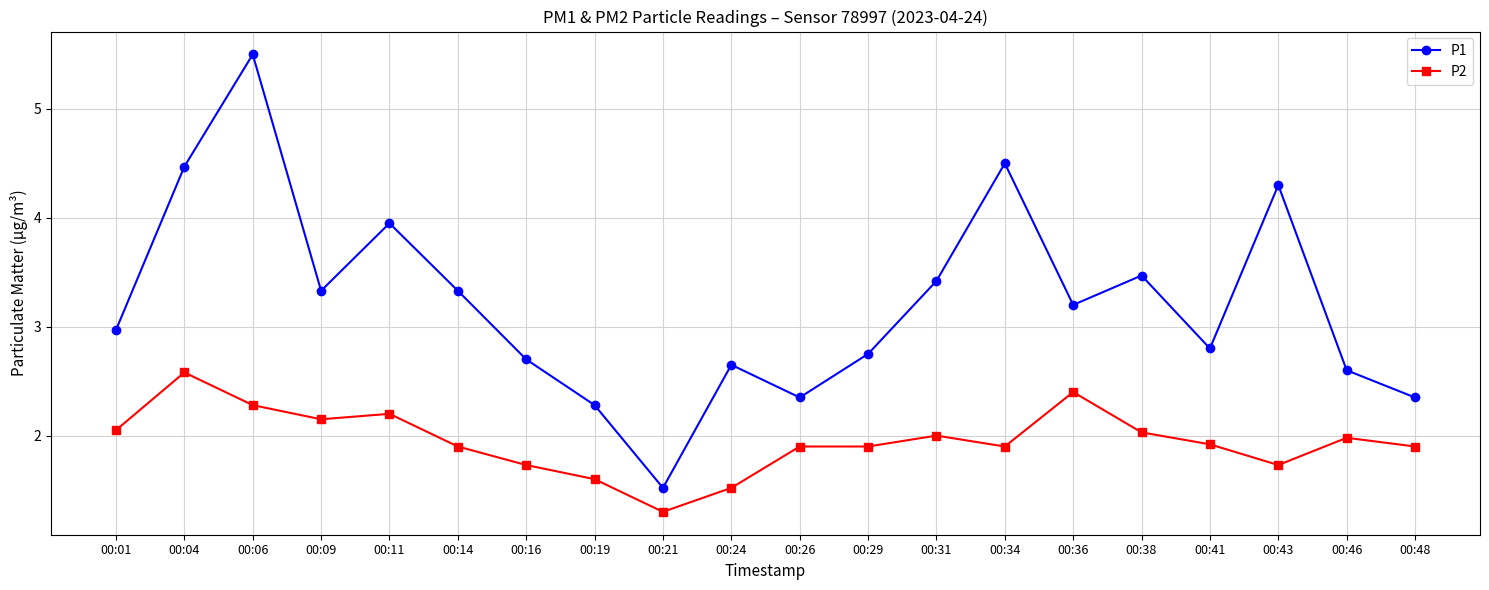

Which category has the lowest value across all series?

00:21